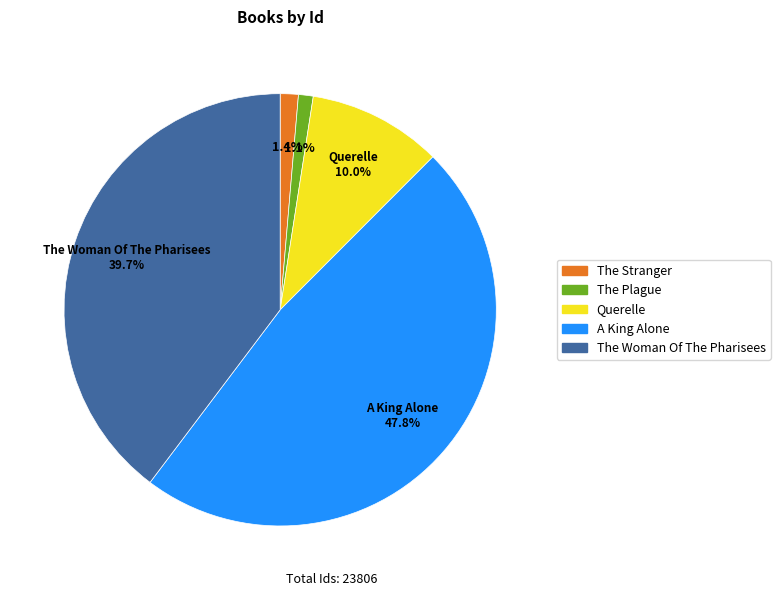

Which has a higher value, The Woman Of The Pharisees or The Plague?

The Woman Of The Pharisees